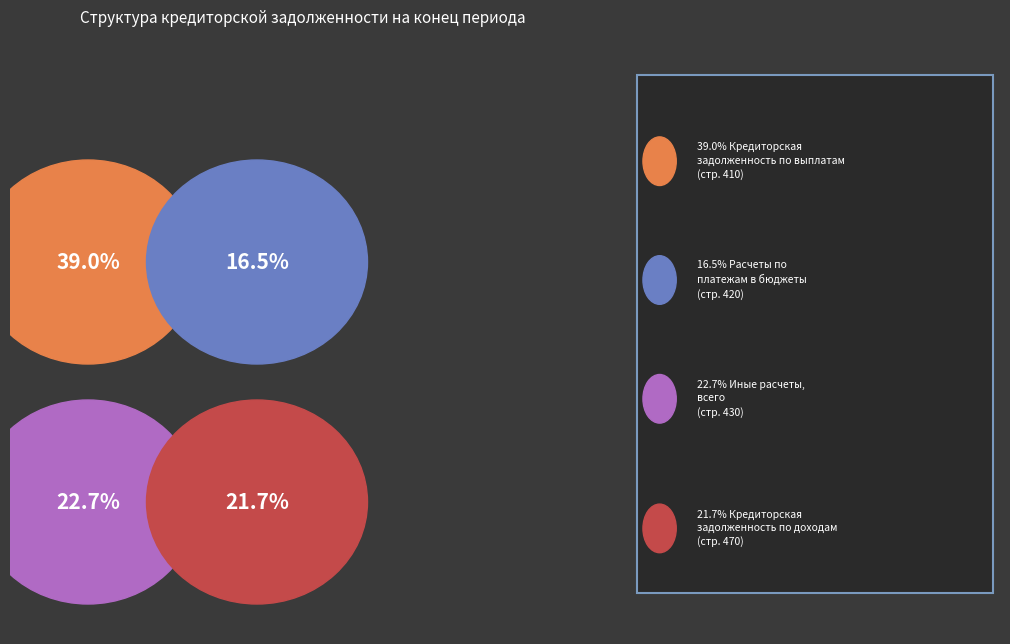

Between Кредиторская задолженность
по выплатам (410) and Иные расчеты (430), which is larger?

Кредиторская задолженность
по выплатам (410)